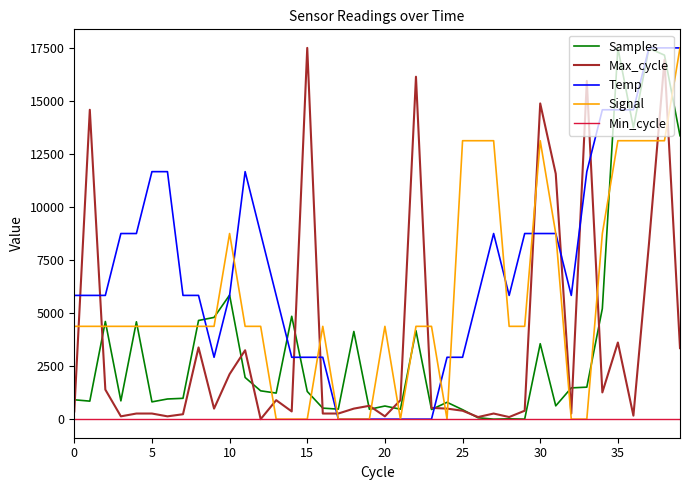

Is this an area chart (filled region under the line)?

No